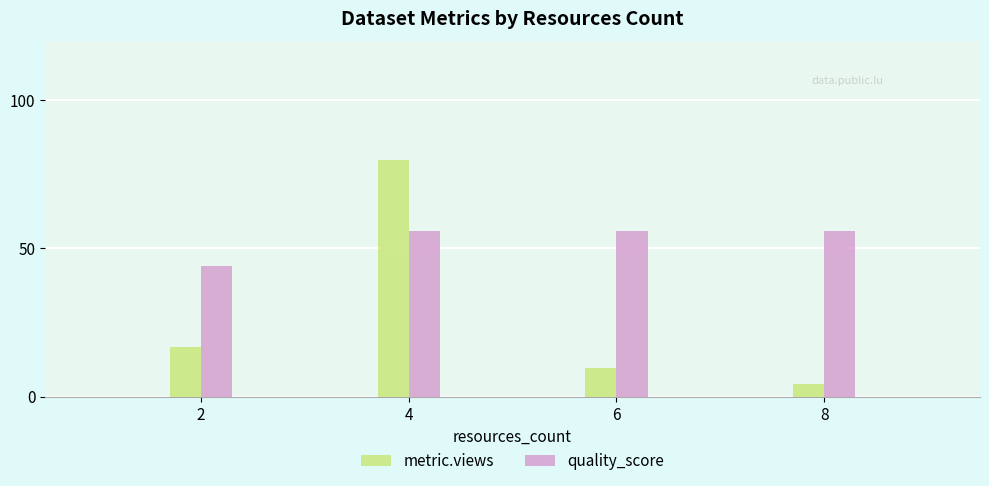

Reading left to right, extract all data points from this chart.

metric.views: 2=16.7	4=80.0	6=9.8	8=4.3
quality_score: 2=44.0	4=56.0	6=56.0	8=56.0